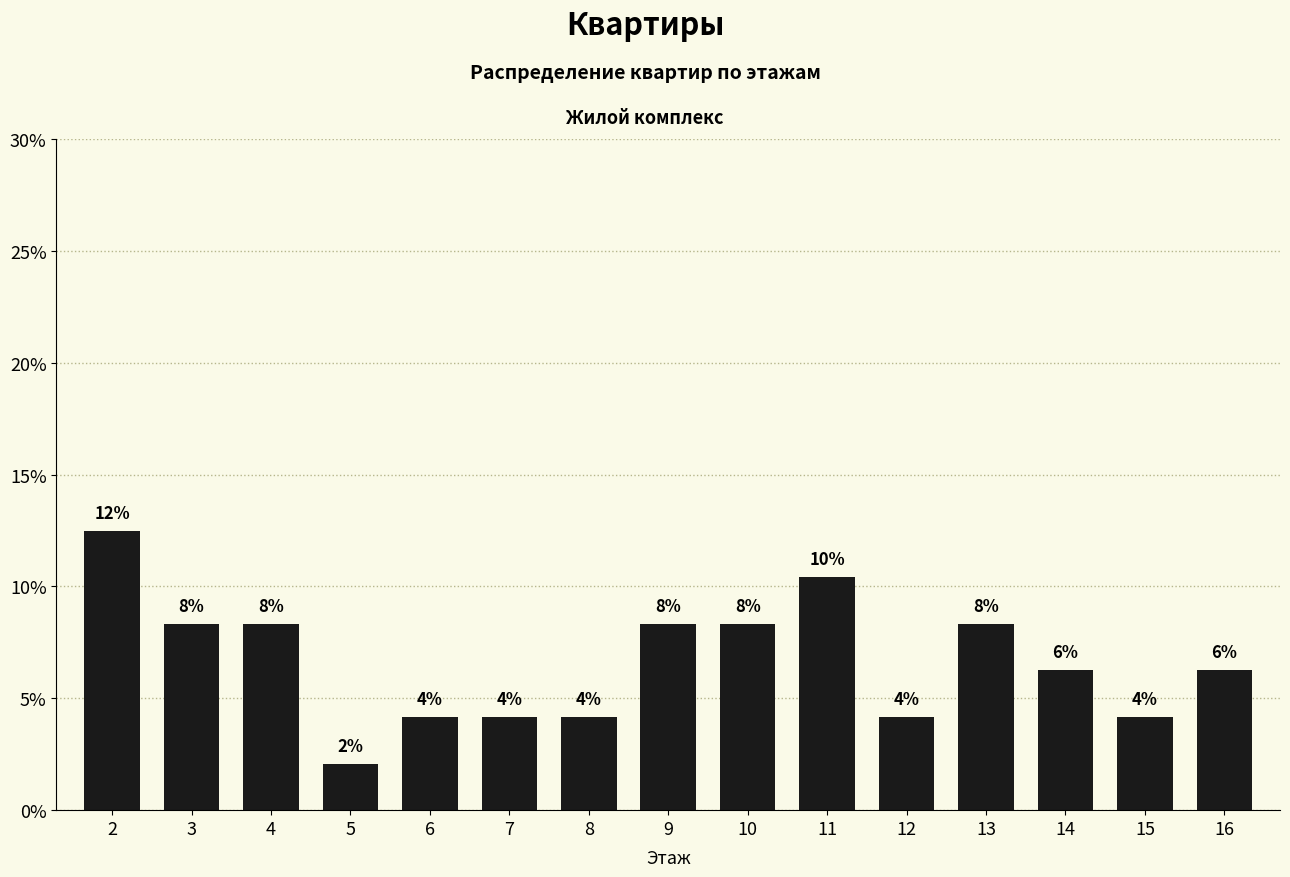

Where does the data first go above 6?

2